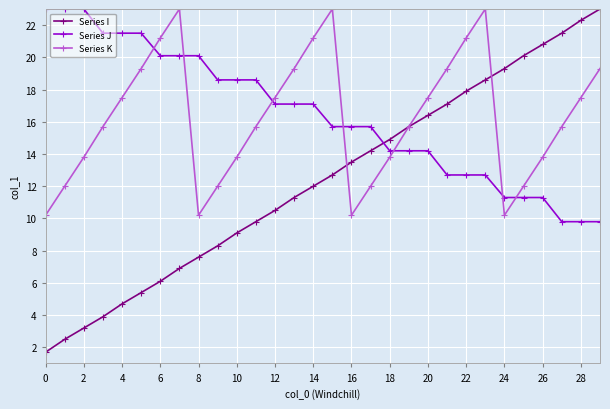

What is the maximum value for Series J?

23.0